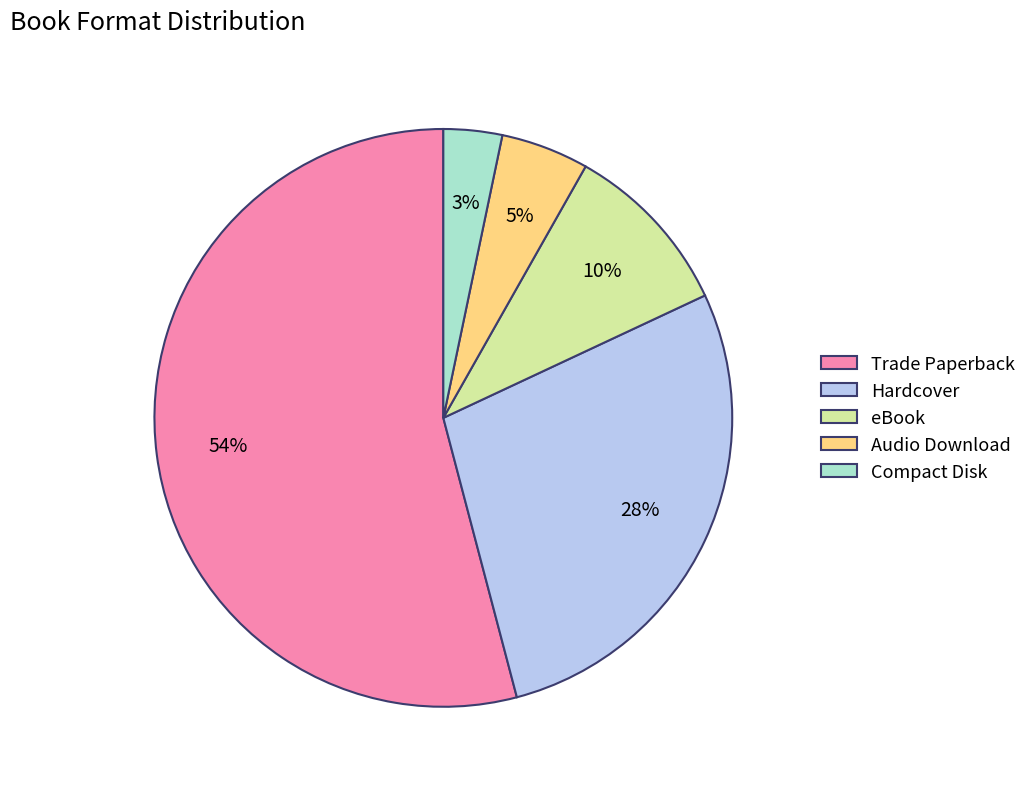

What is the majority slice?

Trade Paperback